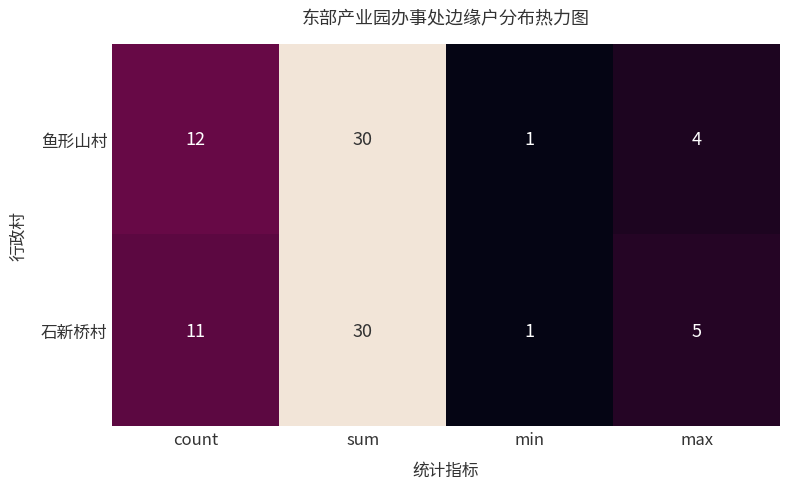

Which series changed the most between count and max?

鱼形山村